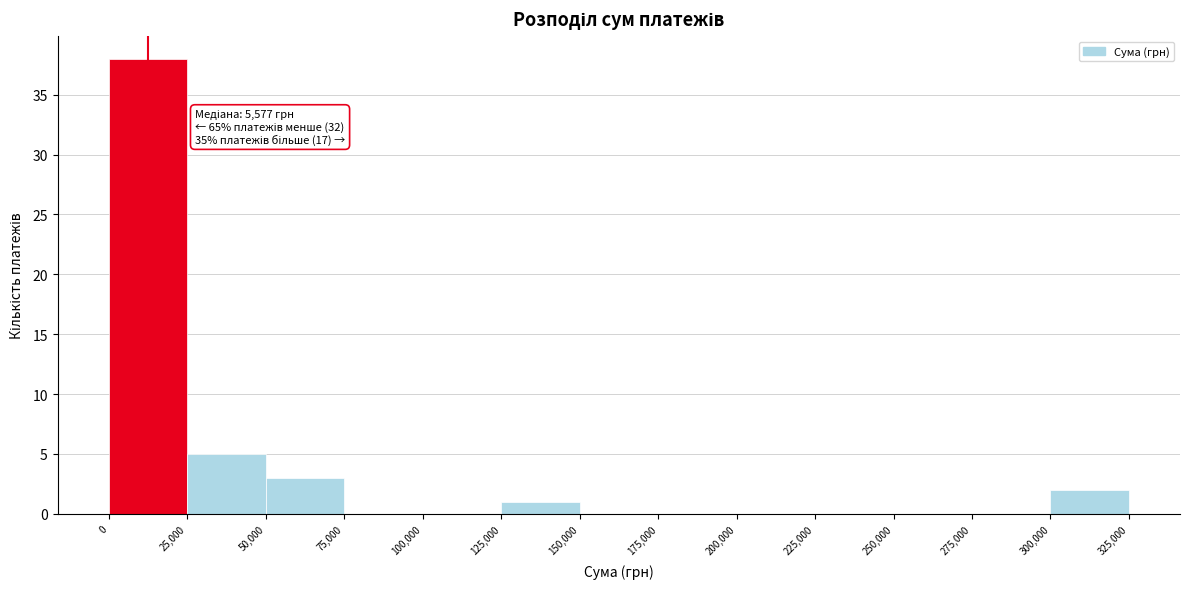

Over which range of the x-axis is the bar tallest?

0 to 25,000